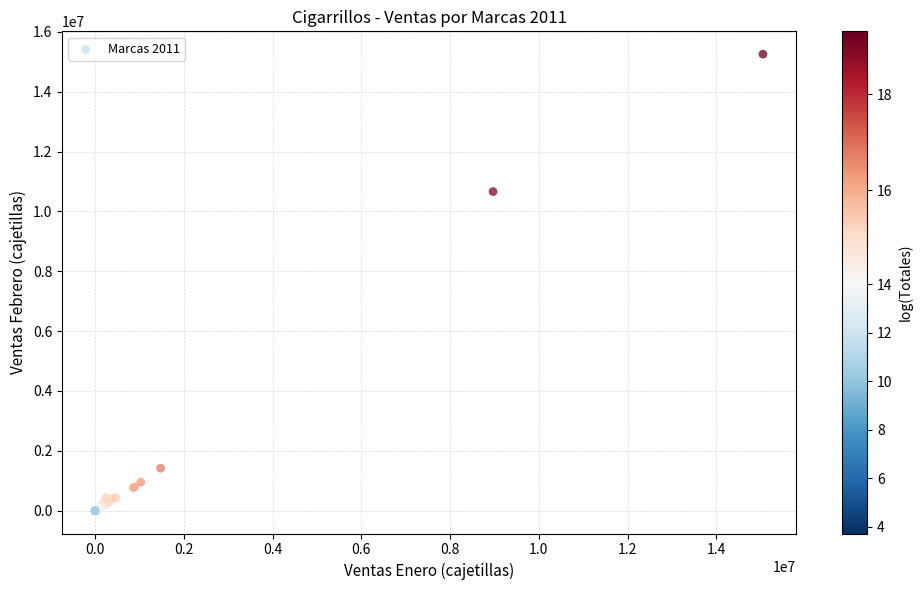

What Y value in the scatter plot is closest to 7626489?

10661301